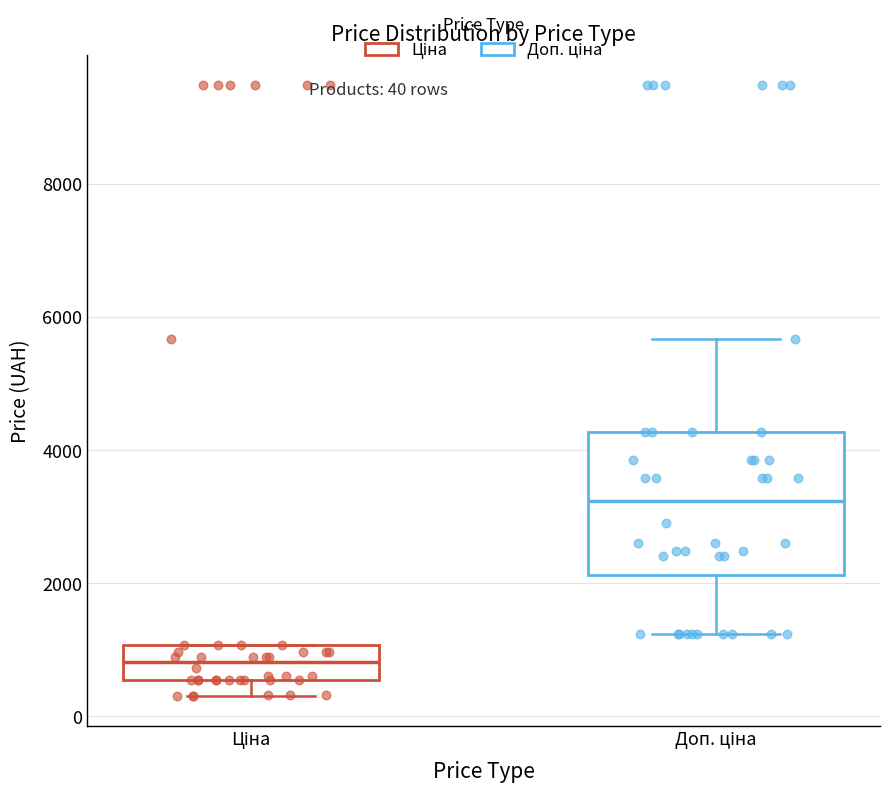

Which box's median line is the highest?

Доп. ціна